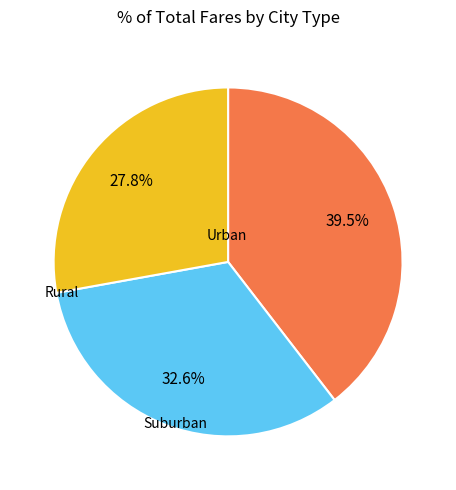

Is there any slice that represents more than half of the pie?

No